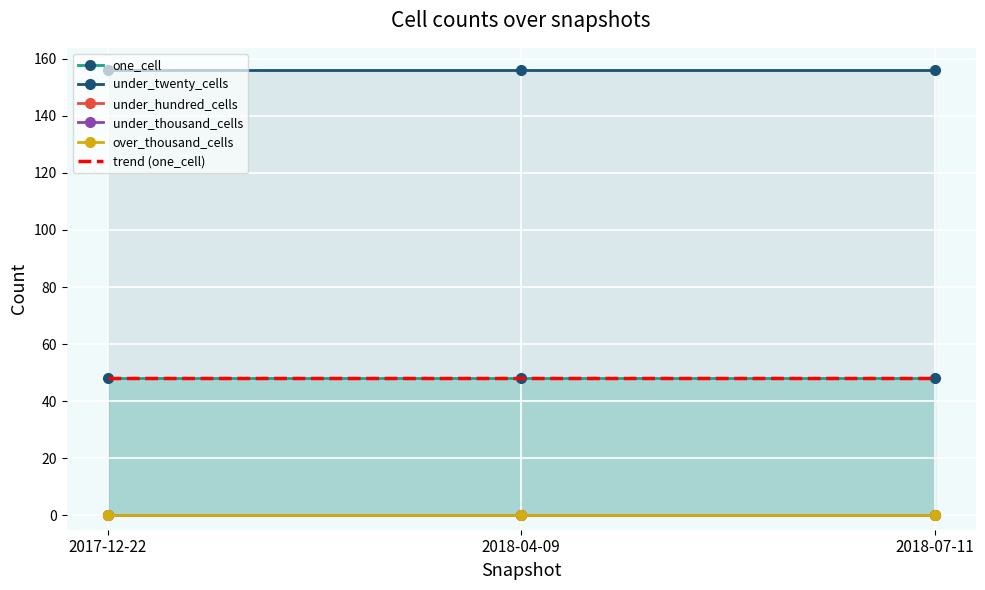

How many data points does each series have?

3